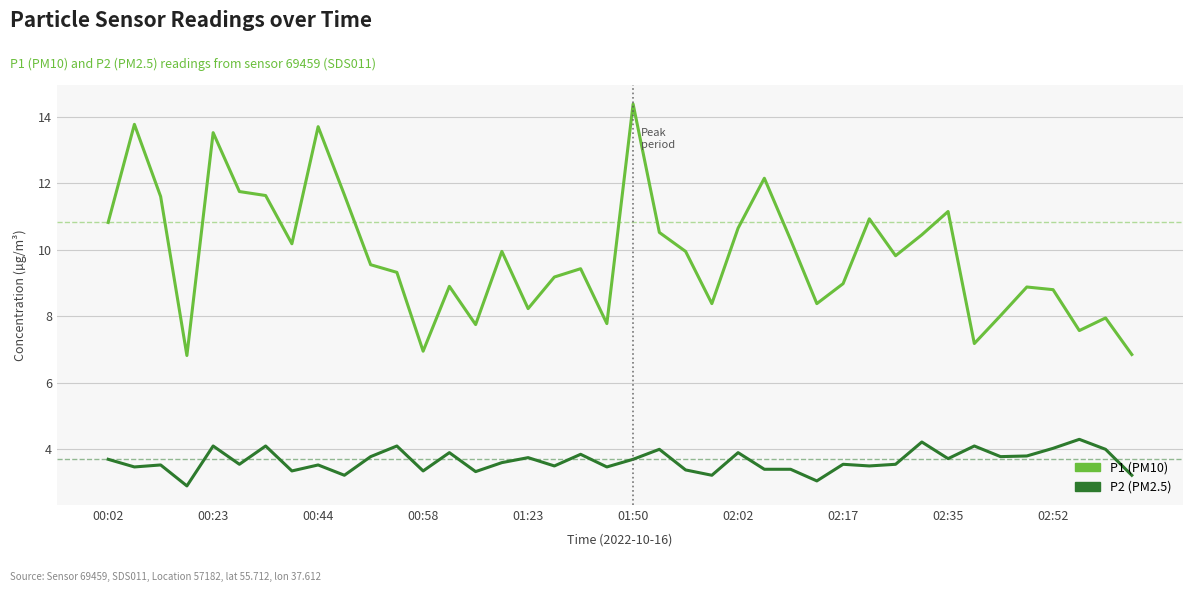

List the series in order of their overall mean, highest first.

P1 (PM10), P2 (PM2.5)